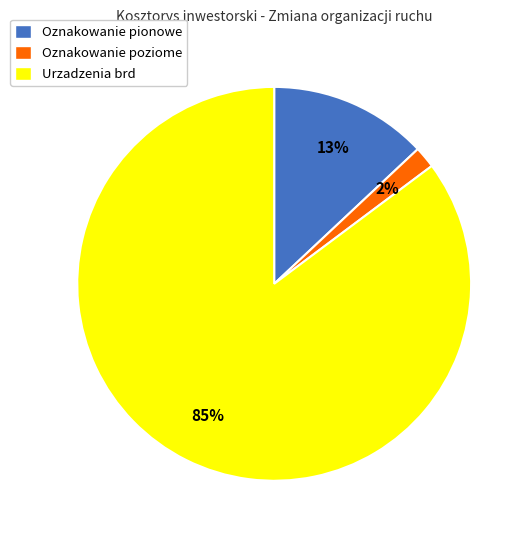

Rank the categories by value from highest to lowest.

Urzadzenia brd, Oznakowanie pionowe, Oznakowanie poziome